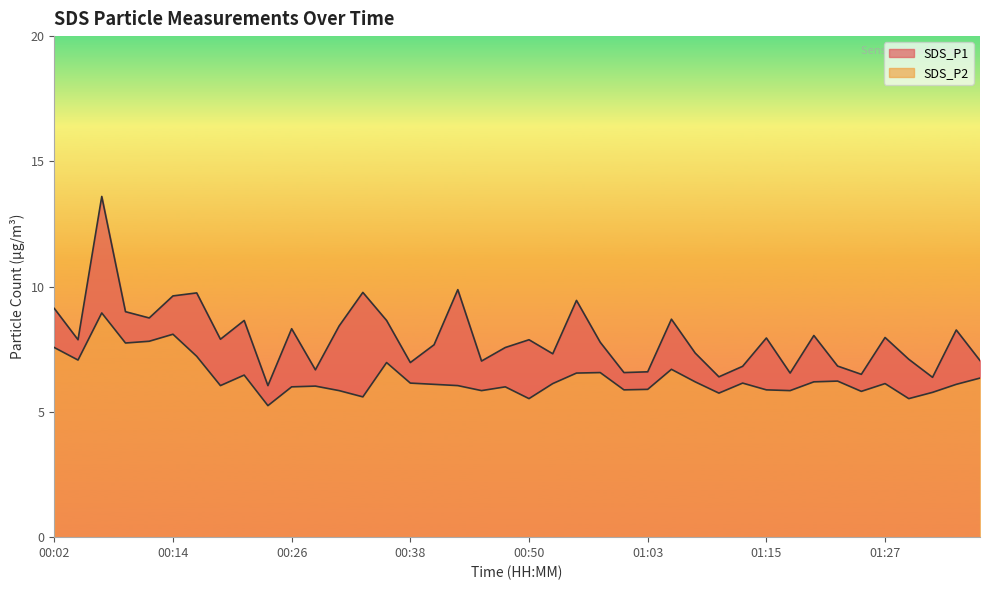

List the series in order of their overall mean, lowest first.

SDS_P2, SDS_P1